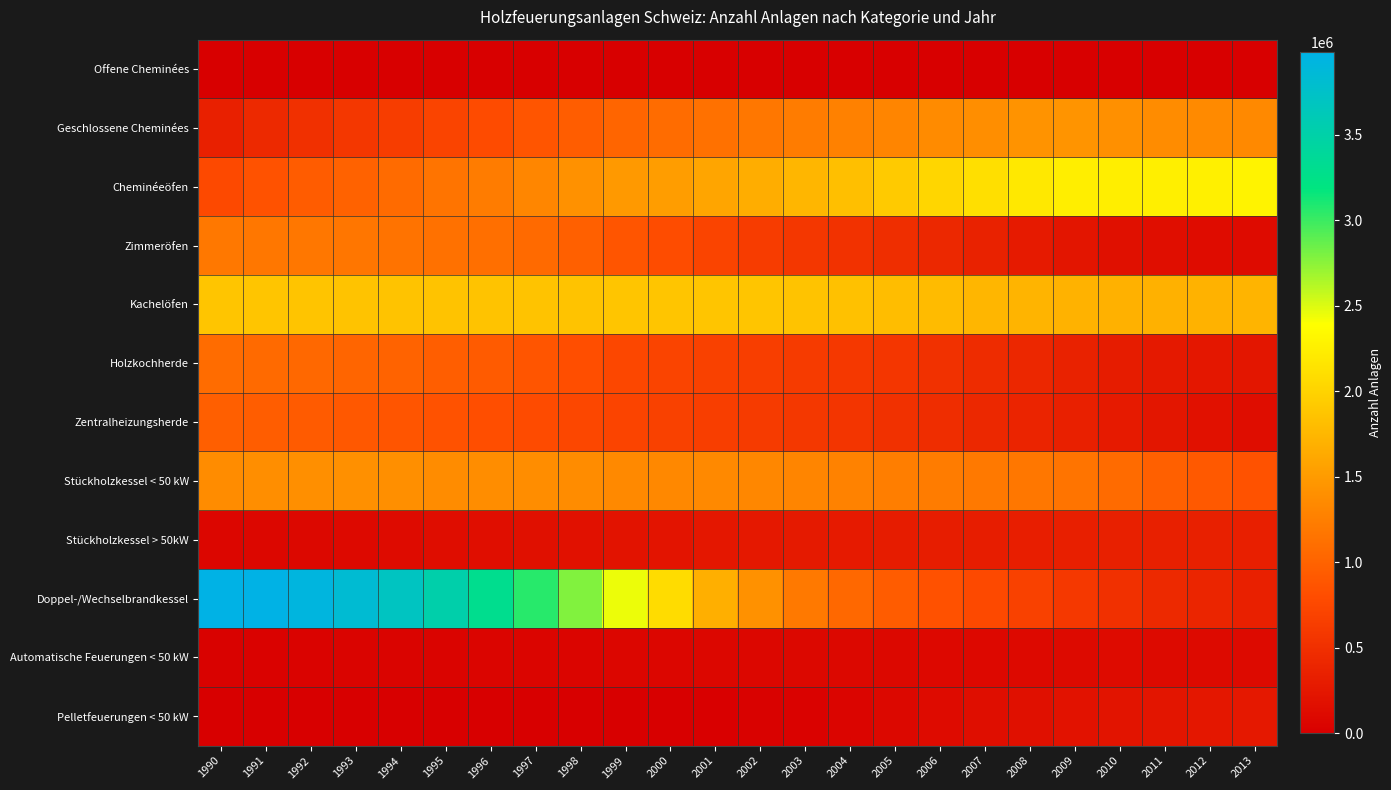

What is the total value across all series at 2004?

9364858